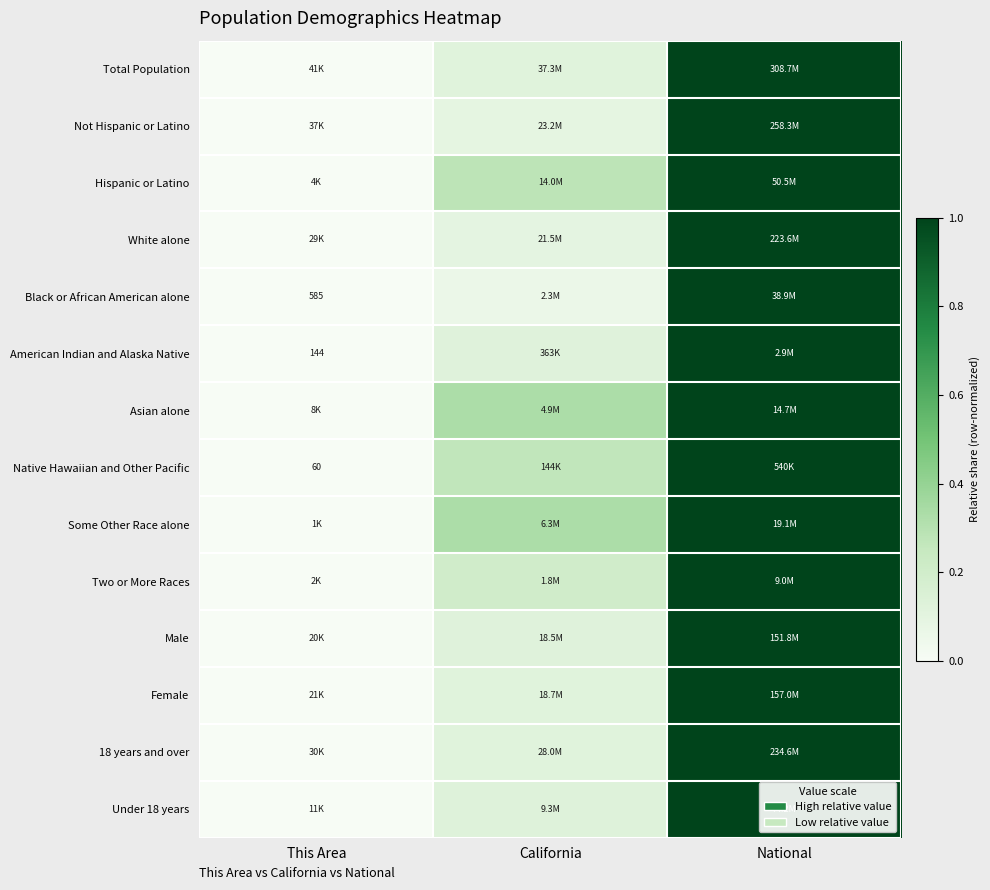

What value does the 18 years and over series have at National?

1.0